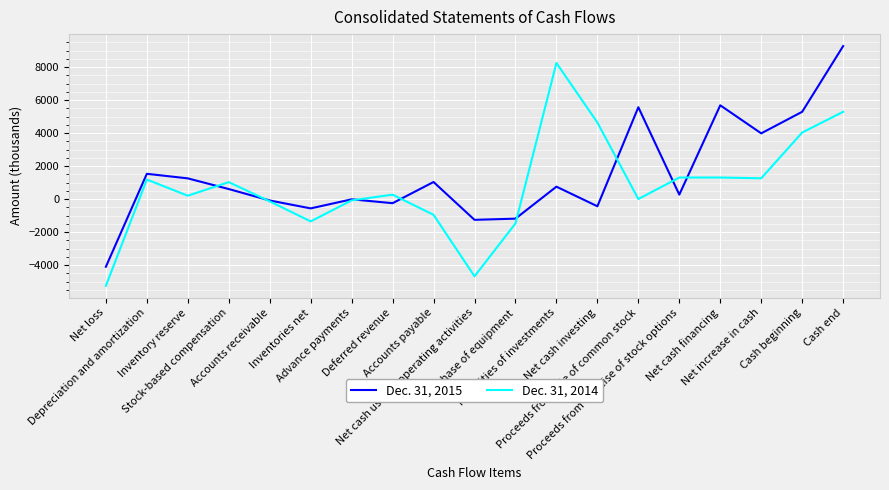

Rank the series at Stock-based compensation from highest to lowest value.

Dec. 31, 2014, Dec. 31, 2015